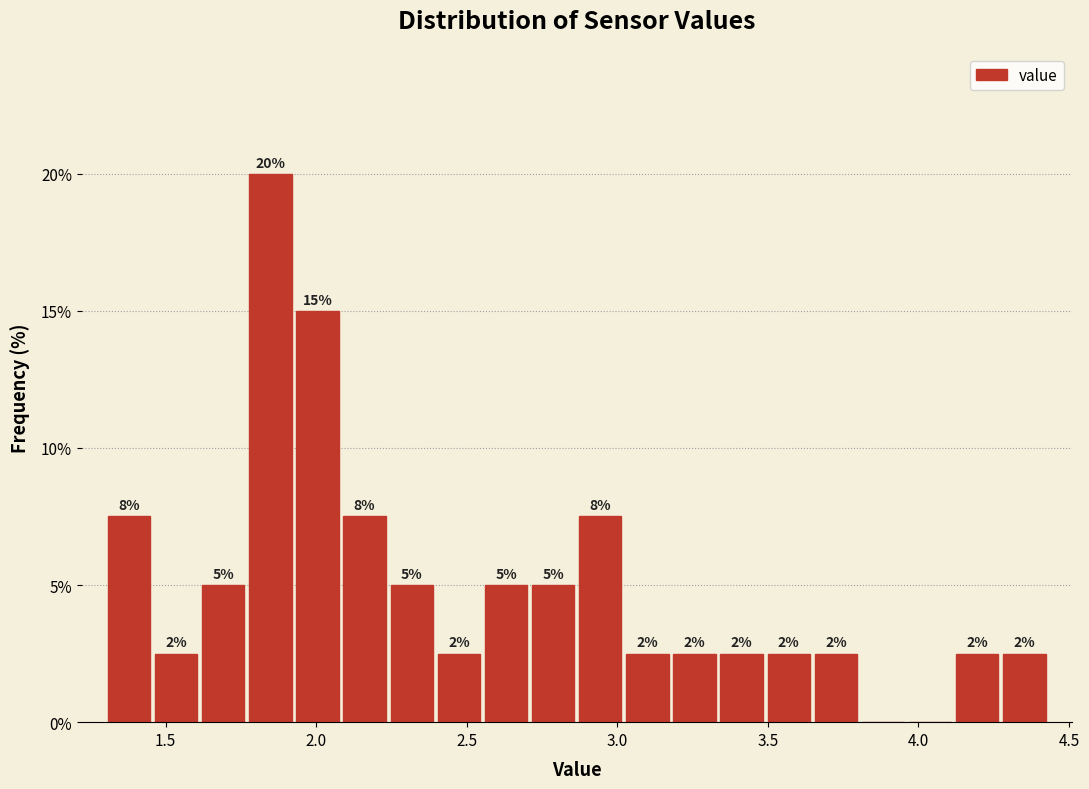

Read against the x-axis, roughly where is the centre of the tallest bar?

1.85